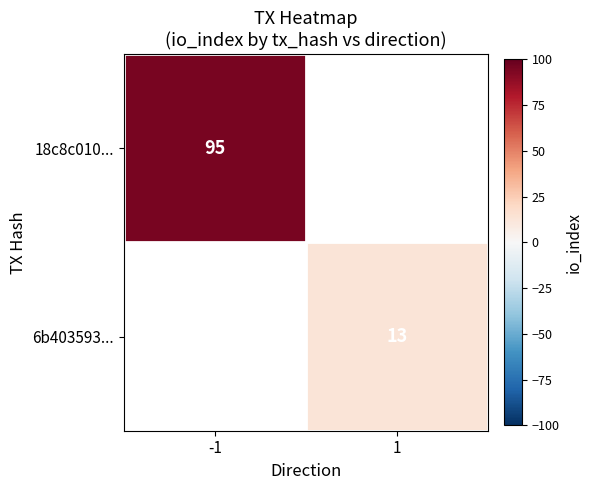

The value of 18c8c010... at -1 is 95. True or false?

True